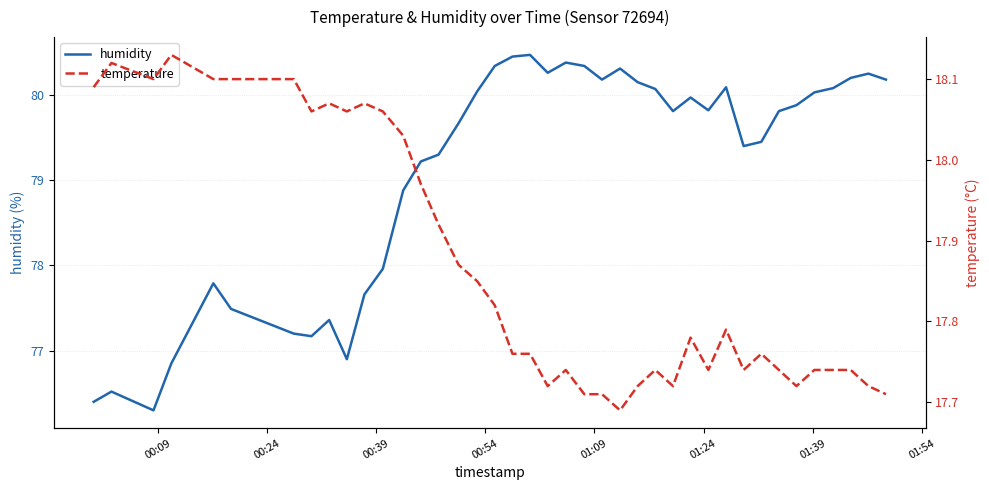

In humidity, how many points are lower than both neighbors (excluding endpoints)?

8